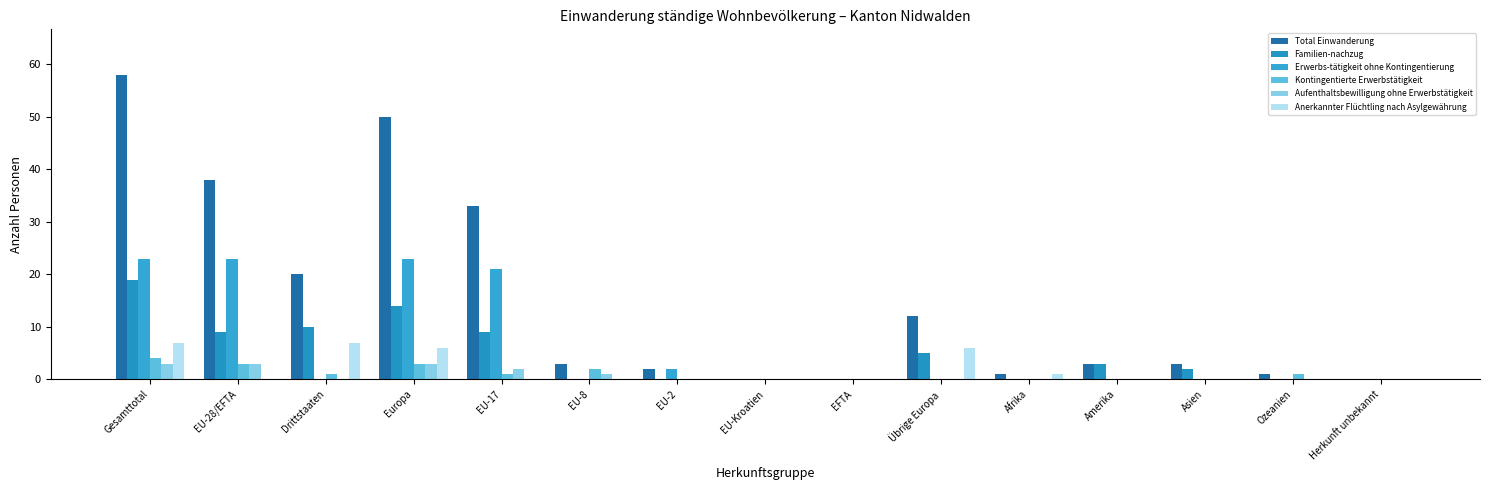

What is the label of the 9th bar from the left?

EFTA